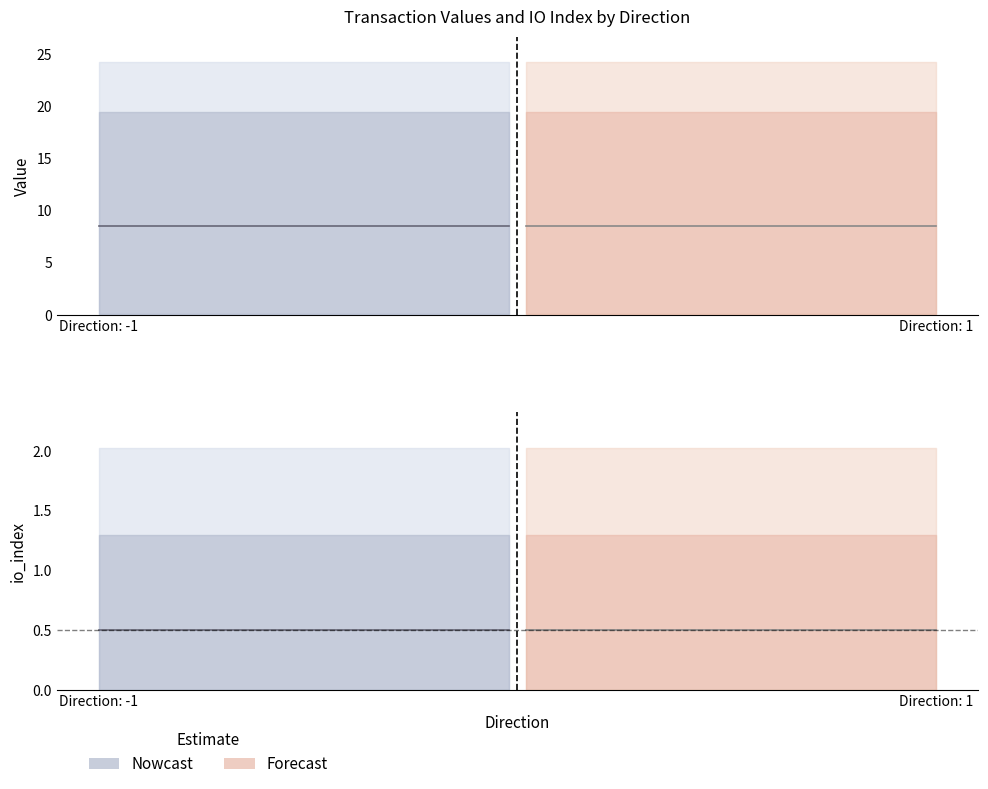

At which category is the sum across all series the highest?

-1